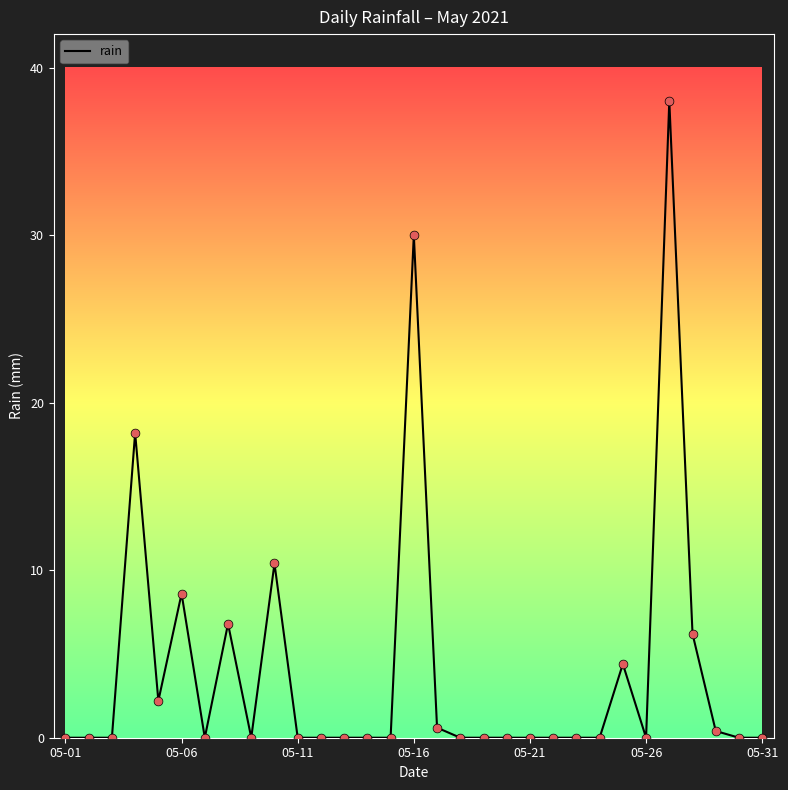

What is the difference between the maximum and minimum values?

38.0